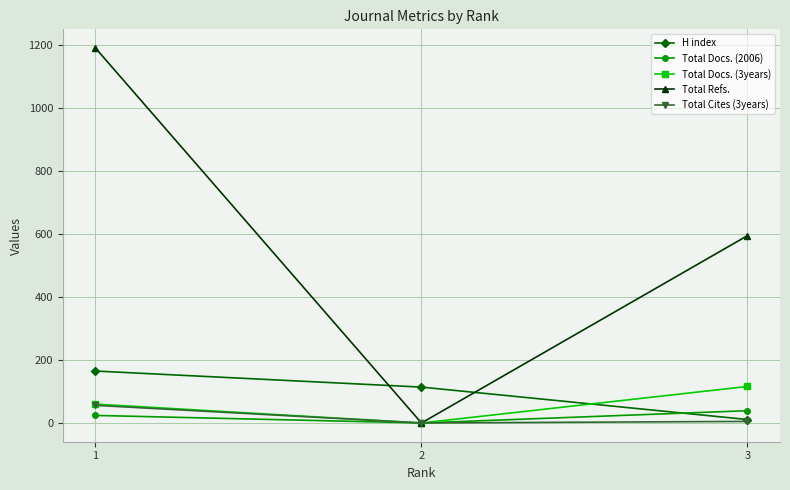

What is the minimum value for H index?

11